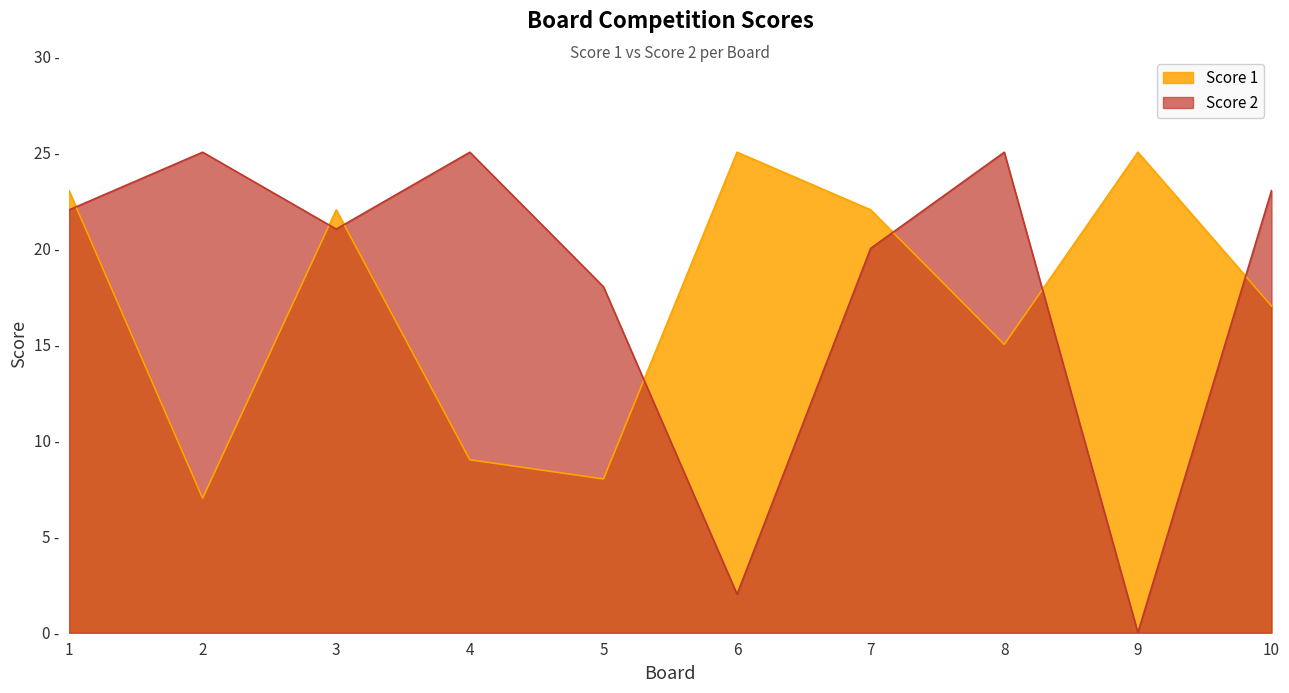

Where is Score 1 nearest to the value 16?

8